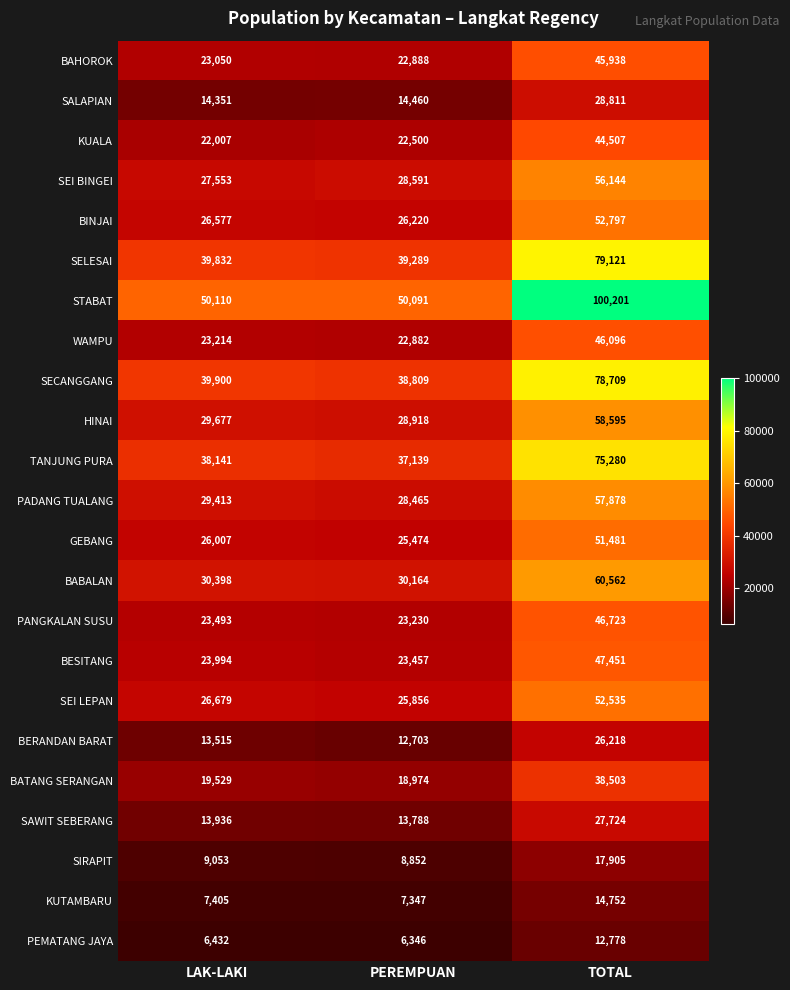

Which series has the widest spread of values?

STABAT